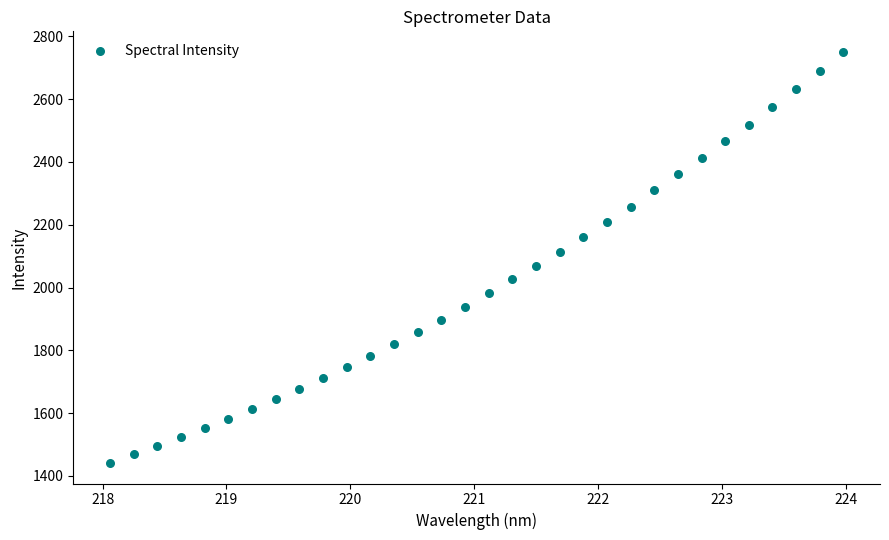

What is the range of X values (max minus min)?

5.9